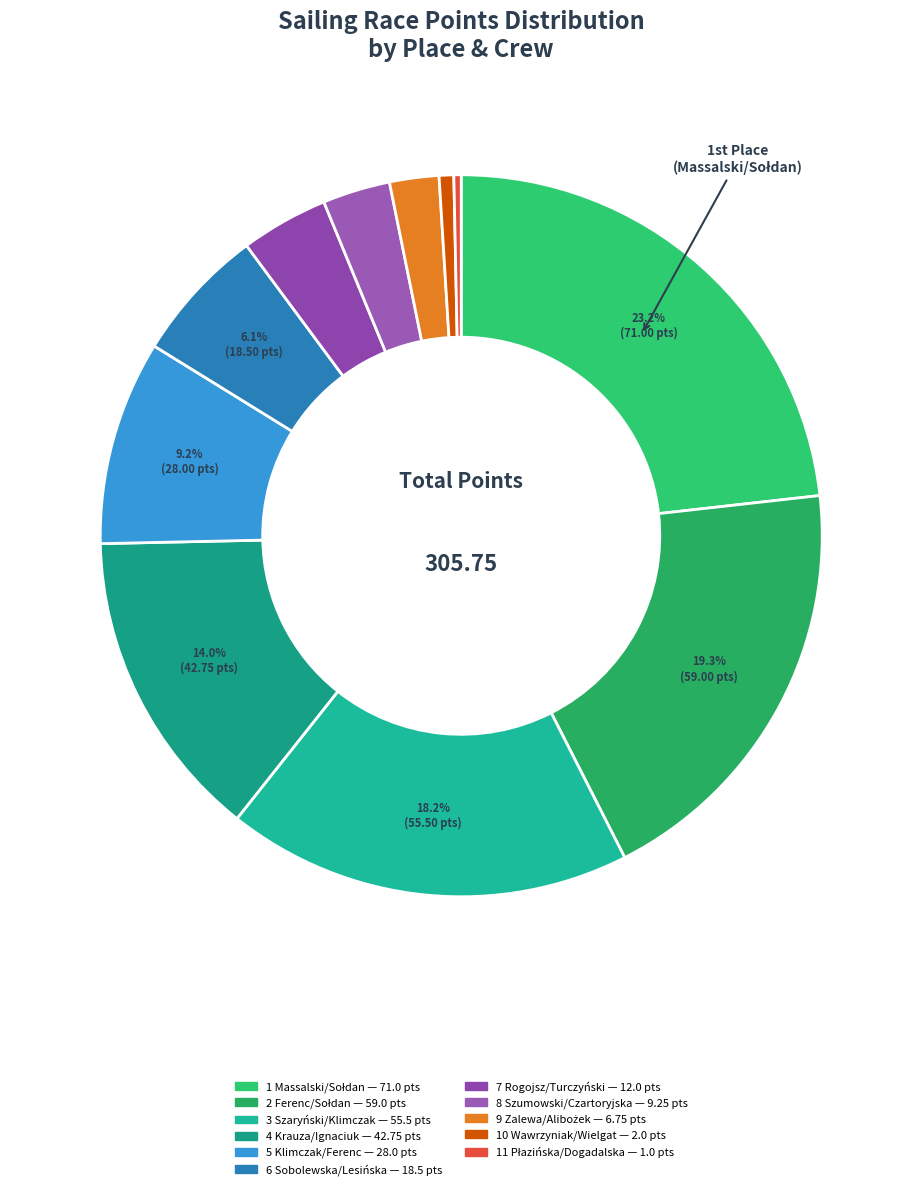

How many segments does this pie chart have?

11